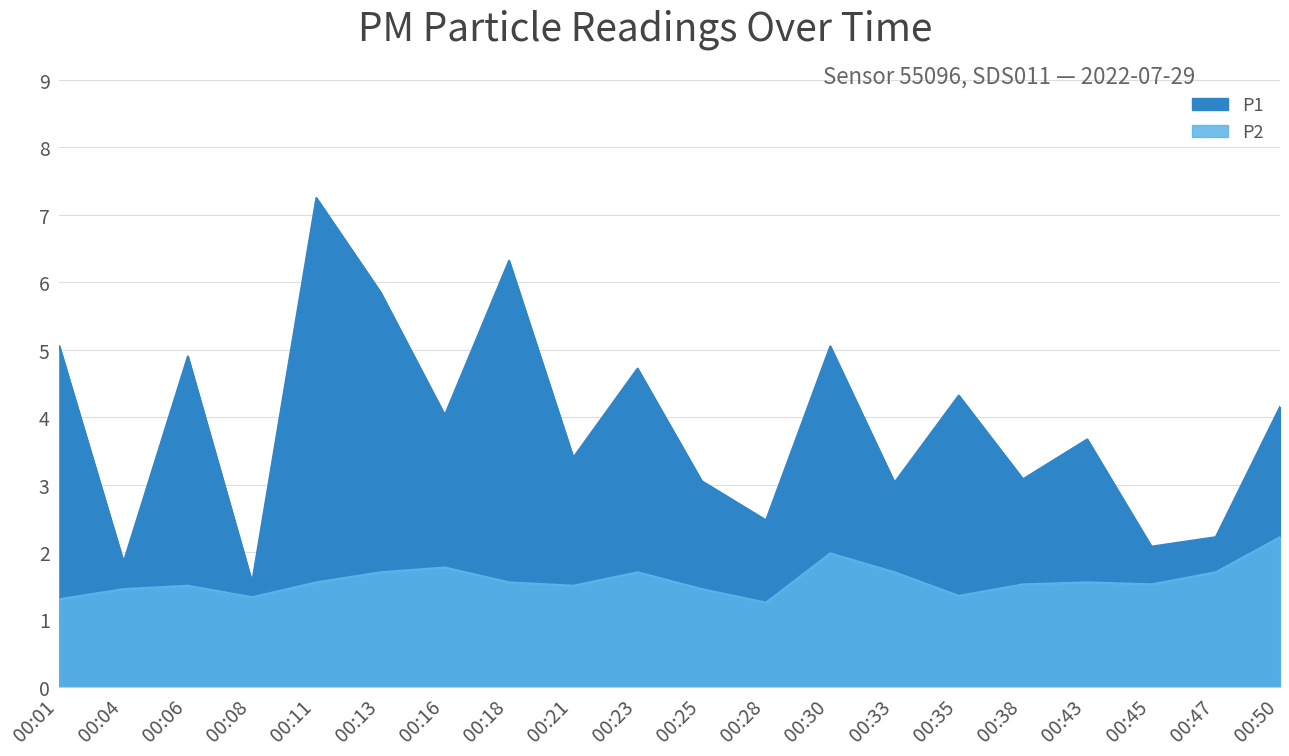

What are all the series names shown in the legend?

P1, P2